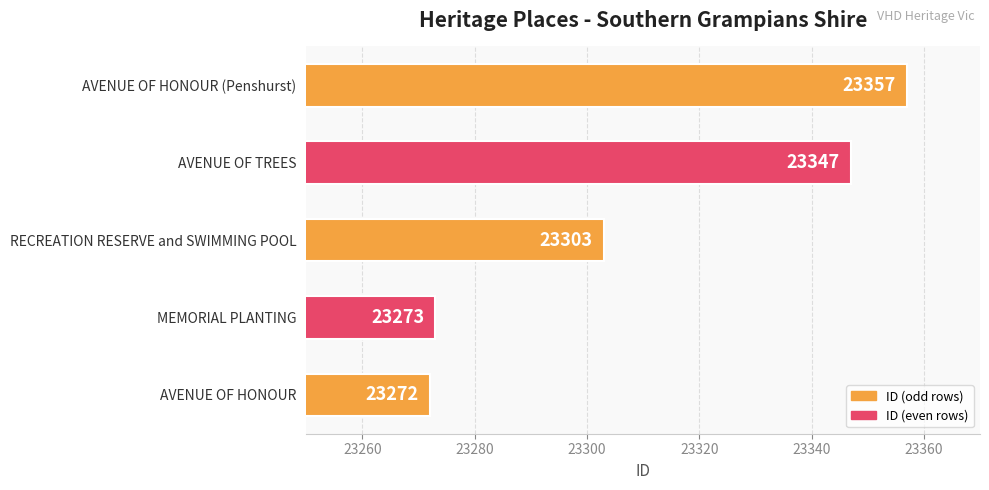

Which category has the lowest value across all series?

AVENUE OF HONOUR